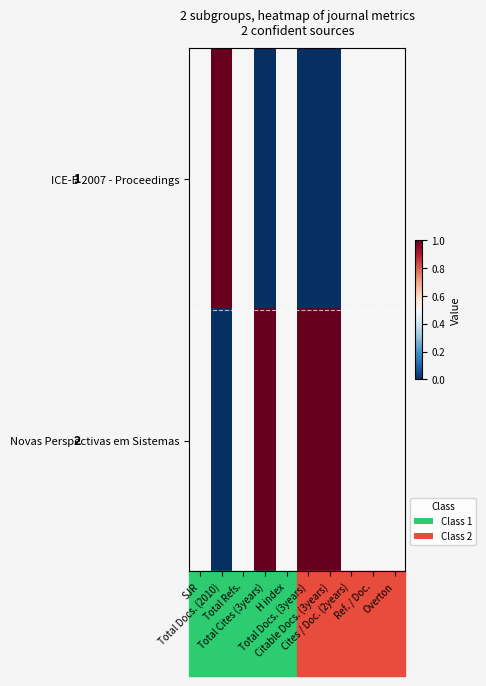

Which label corresponds to the largest value in the chart?

Total Docs. (2010)